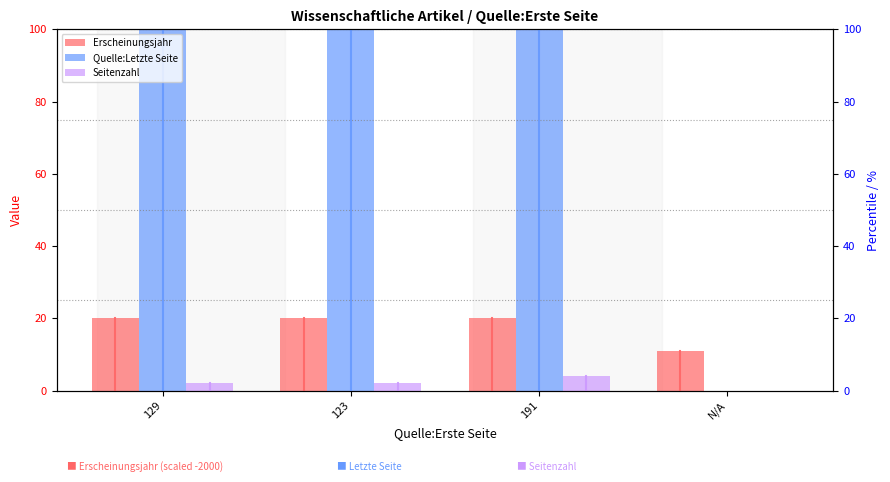

What is the average value of the Seitenzahl series?

2